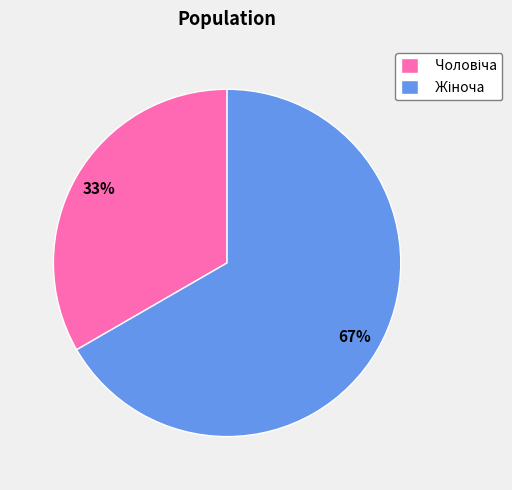

To the nearest percent, what is the average slice percentage?

50%